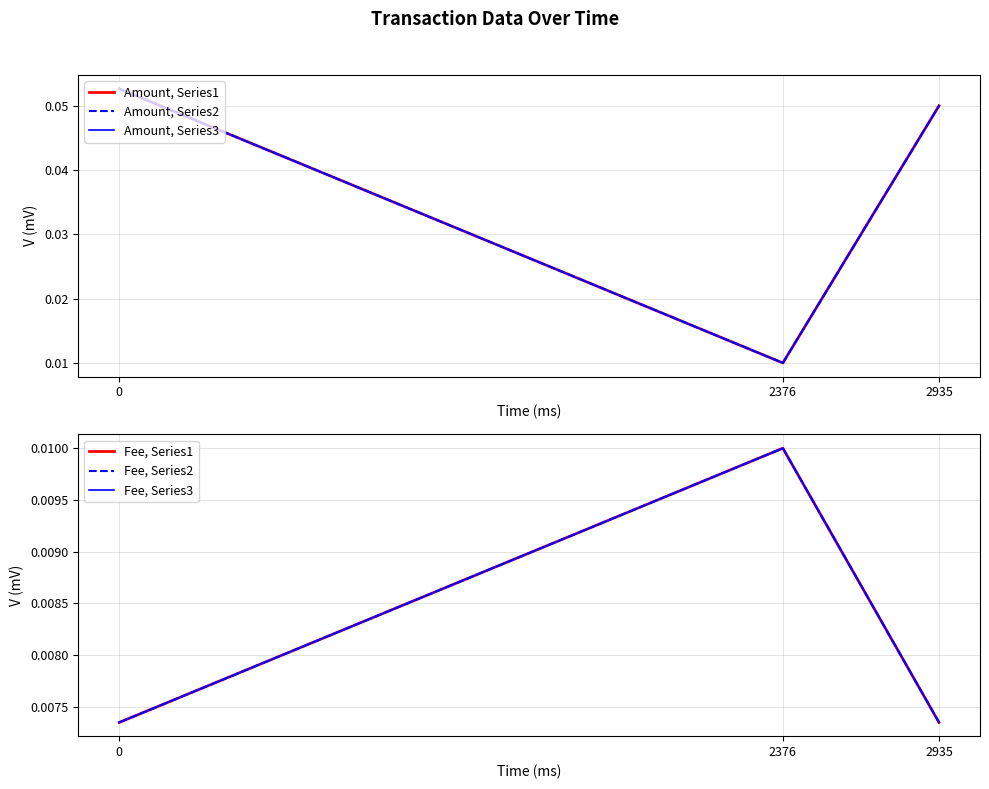

At which label is Amount, Series2 closest to 0?

2376